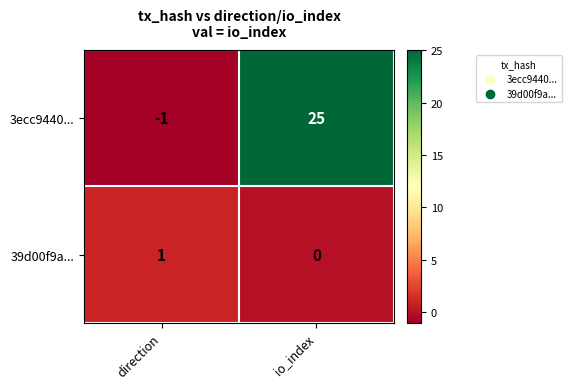

Count the number of categories in the chart.

2